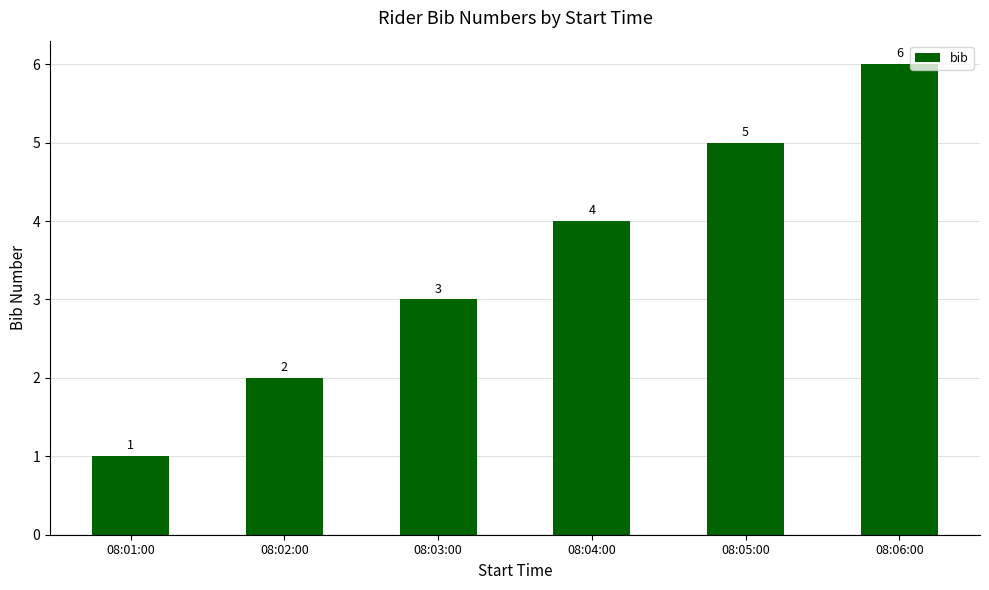

What is the difference between the maximum and minimum values?

5